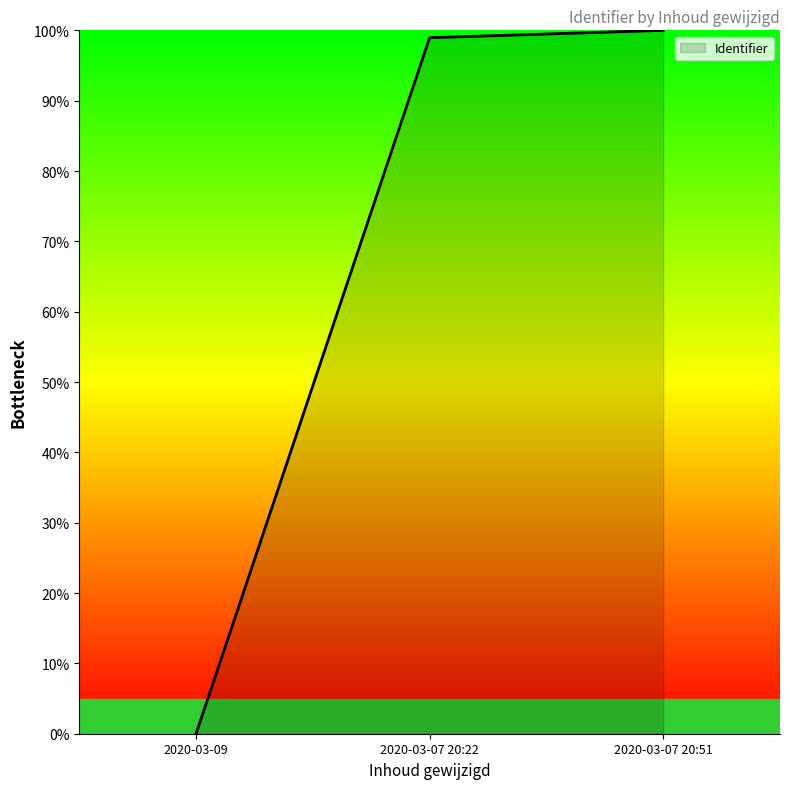

The value at 2020-03-07 20:51 is 135.1. True or false?

False